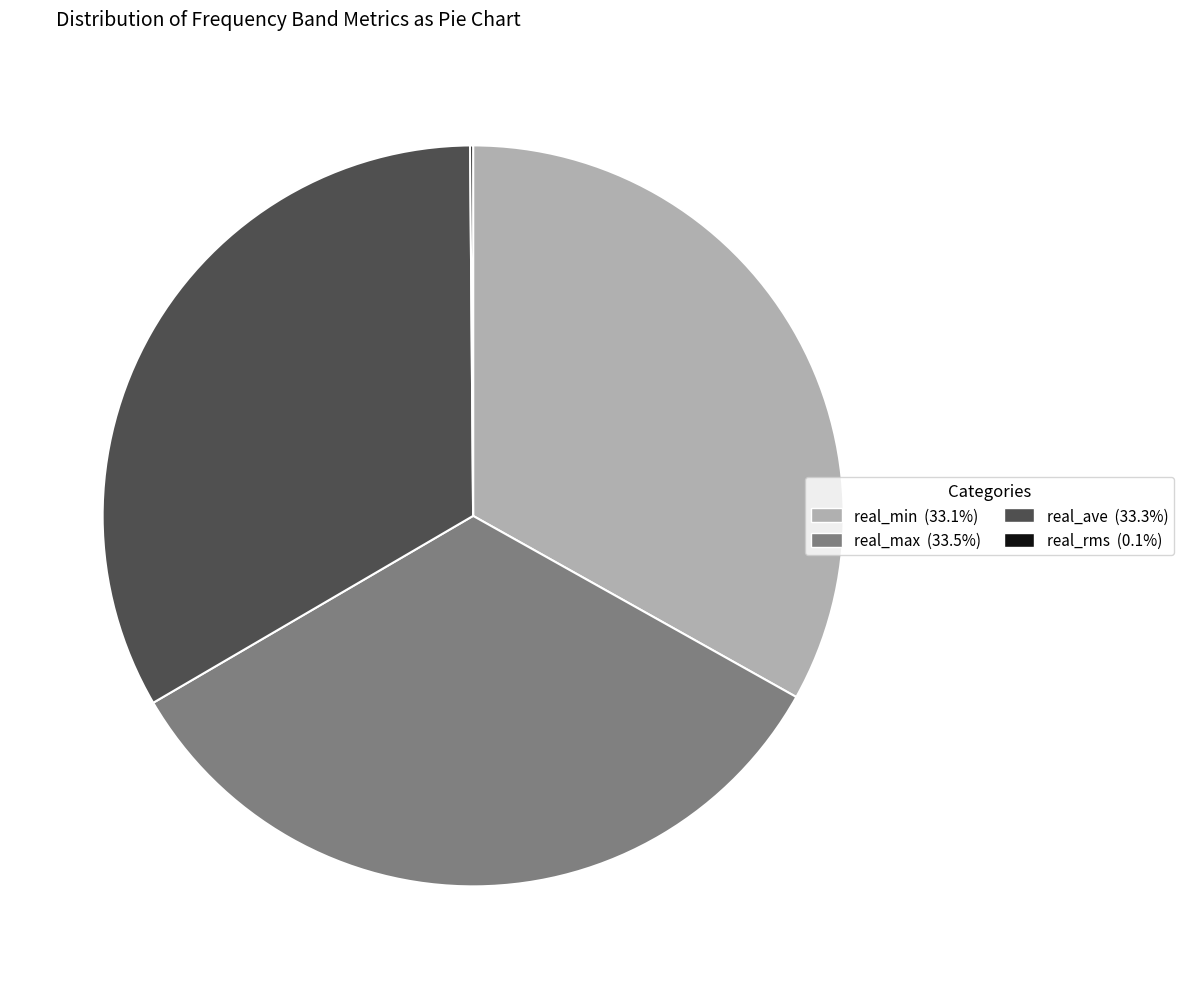

What is the ratio of the value at real_max (33.5%) to the value at real_ave (33.3%)?

1.0